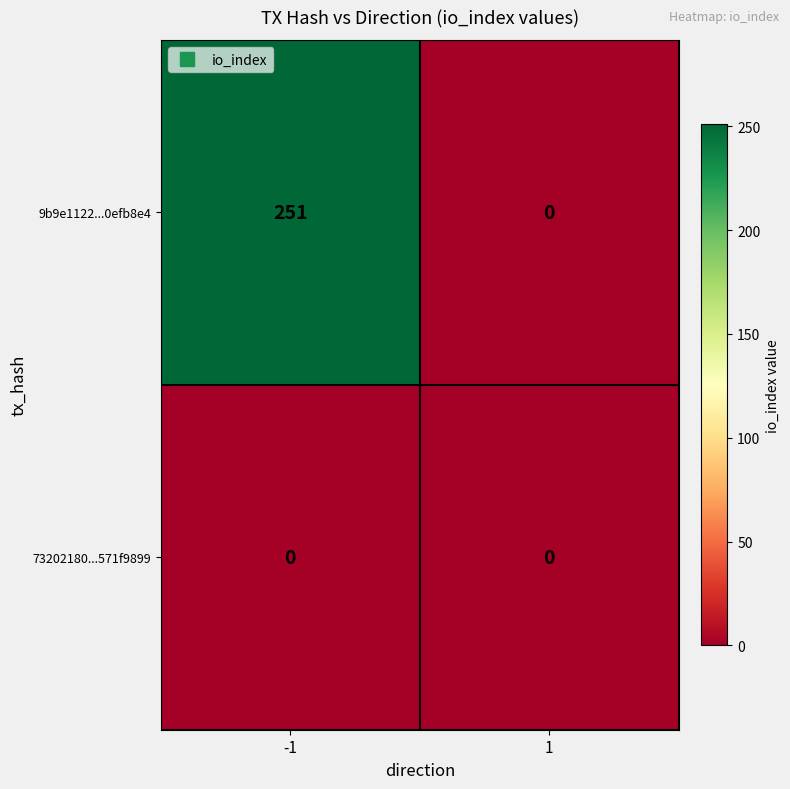

What is the maximum value shown in the chart?

251